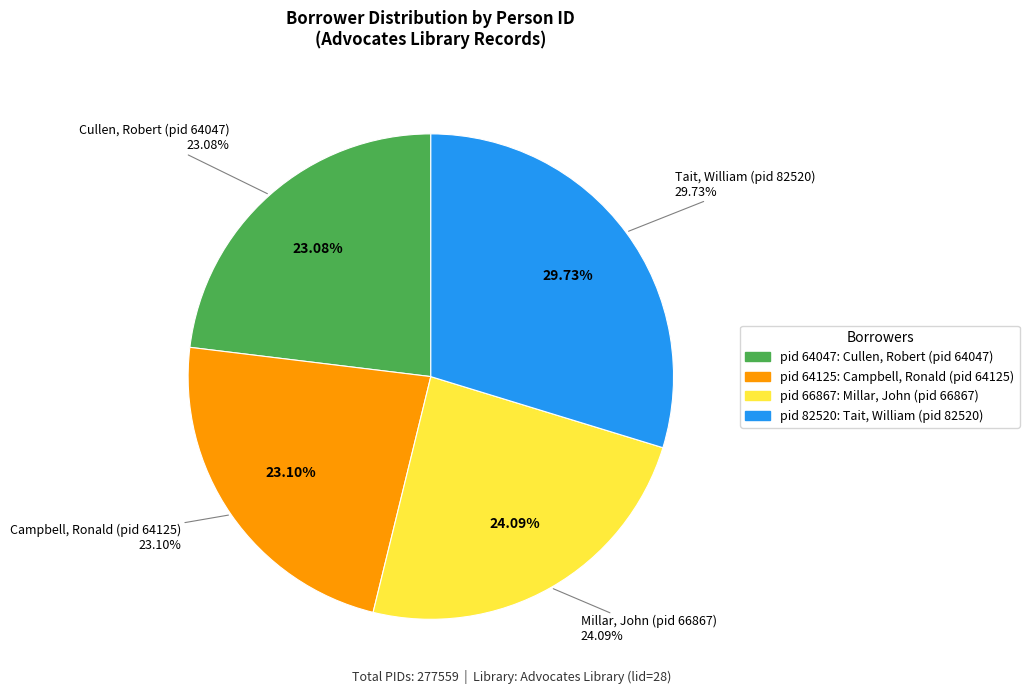

What percentage is NOT represented by Cullen, Robert (pid 64047)?

76.9%